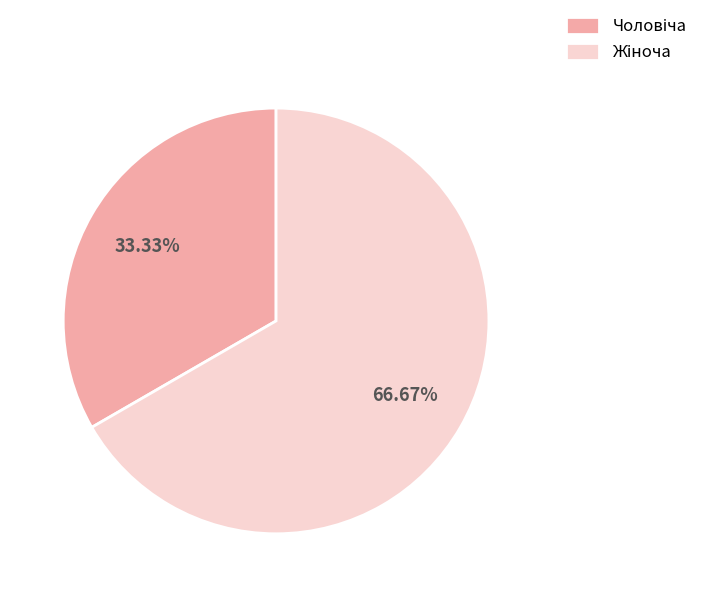

Count the number of slices in the pie.

2